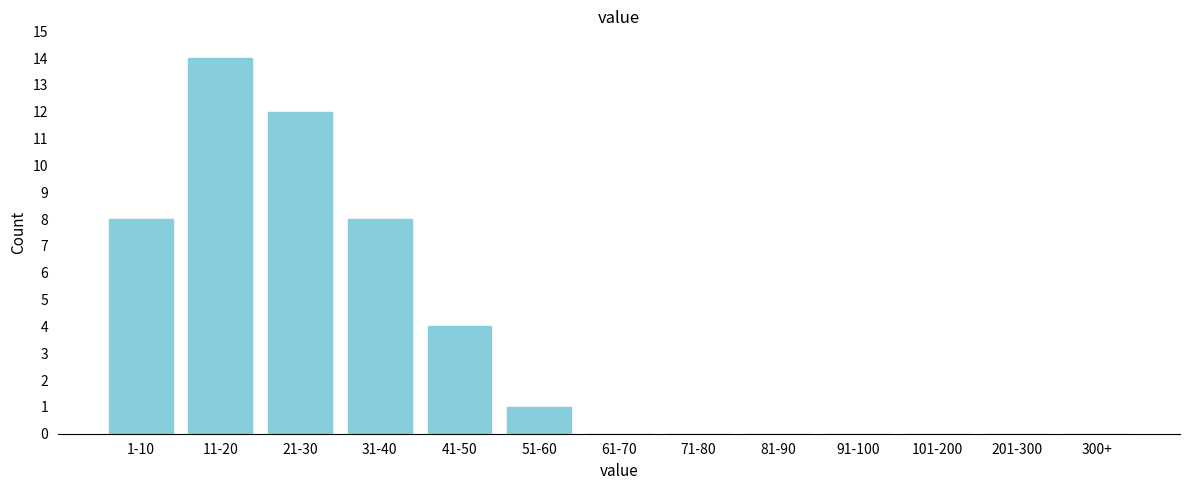

Reading left to right, what are all the values shown in this chart?

1-10=8	11-20=14	21-30=12	31-40=8	41-50=4	51-60=1	61-70=0	71-80=0	81-90=0	91-100=0	101-200=0	201-300=0	300+=0